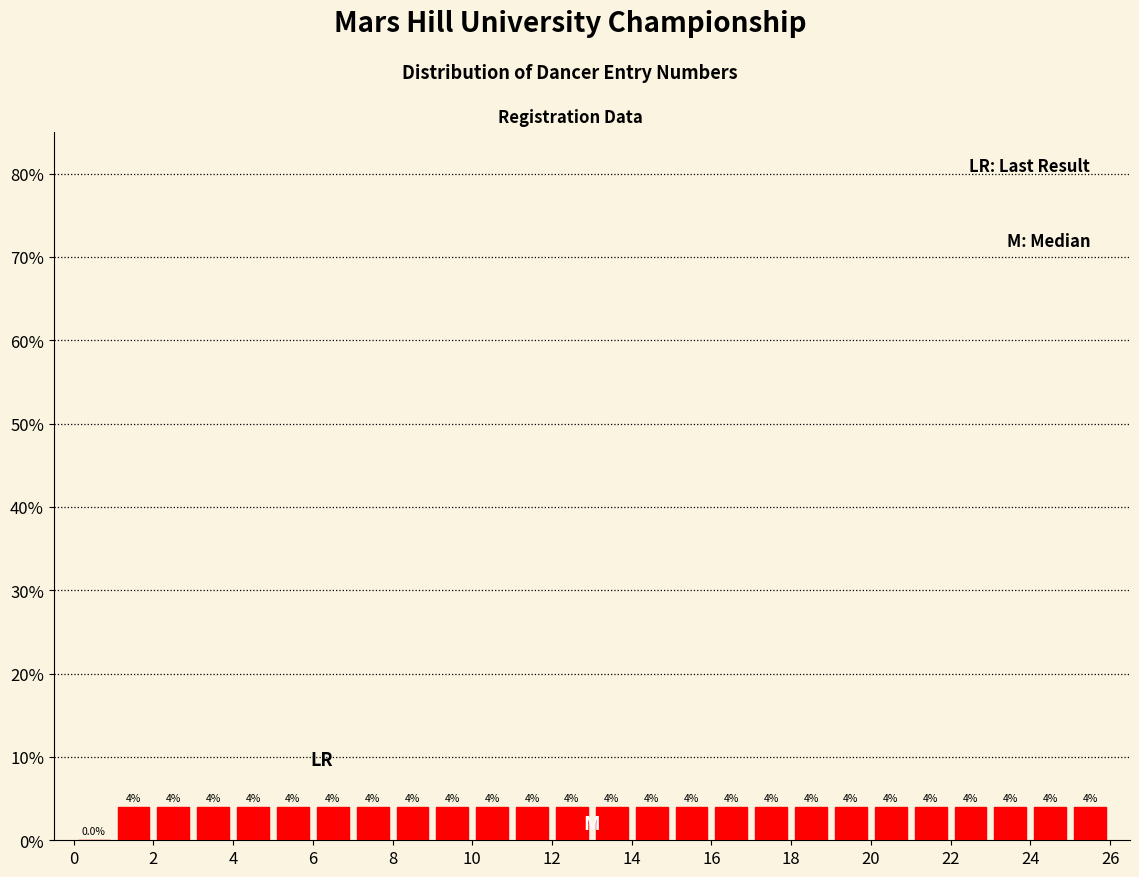

What is the height of the bar covering 23 to 24 on the x-axis?

4.0